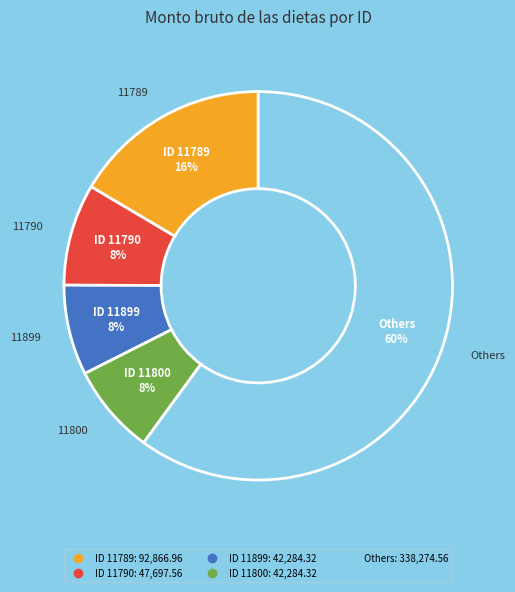

Is there a majority slice in this chart?

Yes